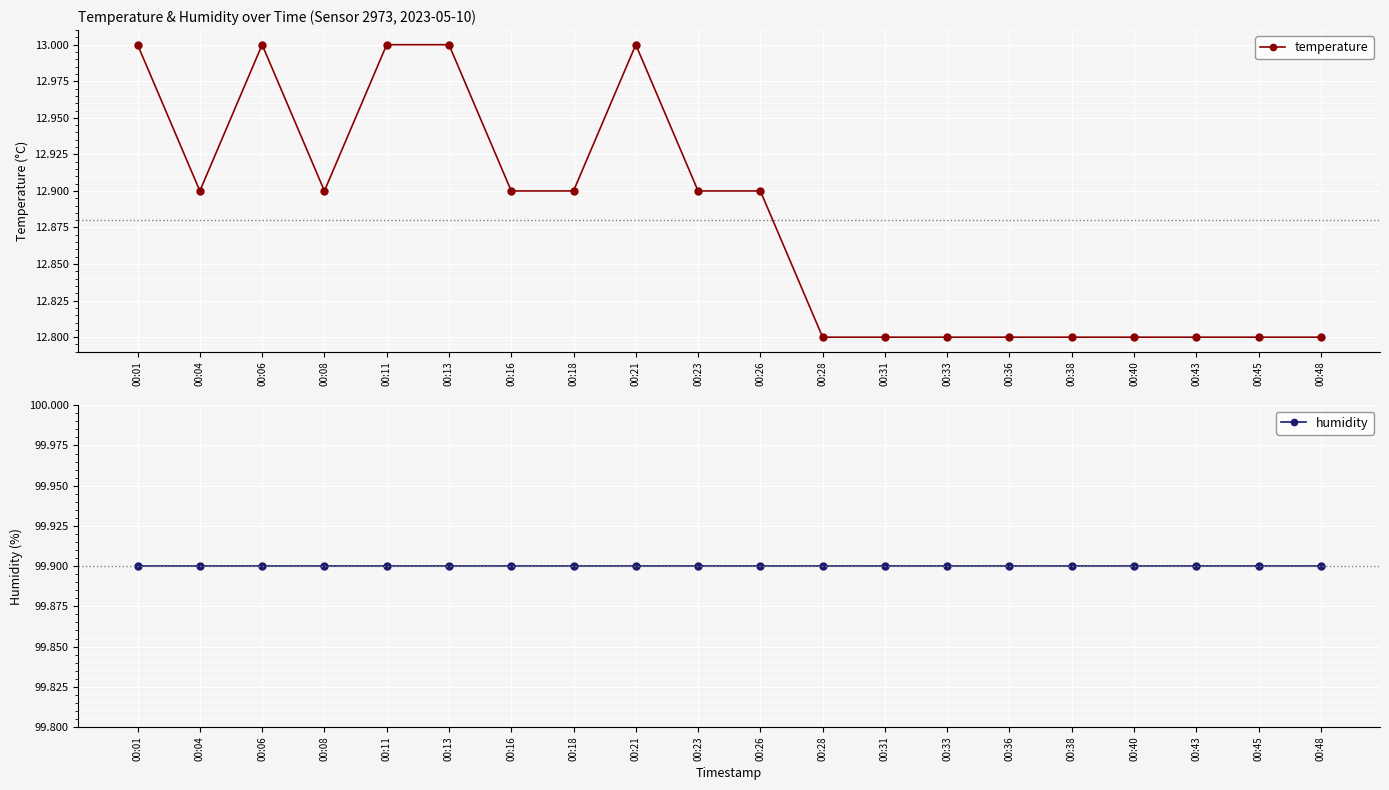

What is the difference between the maximum and minimum values in the temperature series?

0.2